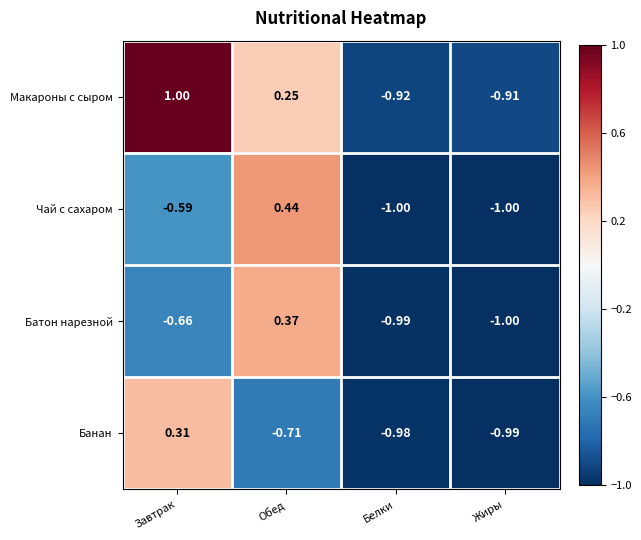

Is the value of Макароны с сыром at Жиры greater than the value of Чай с сахаром at Завтрак?

No